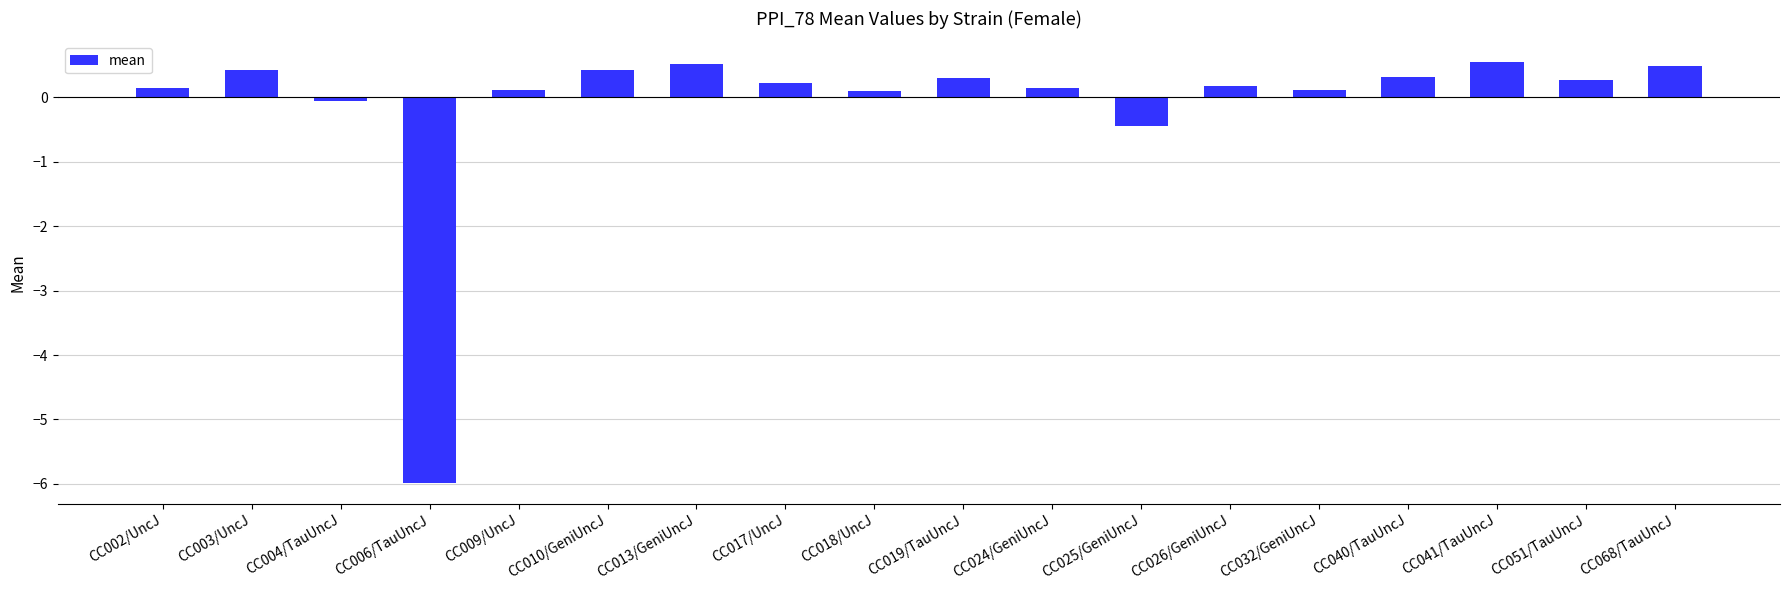

Reading left to right, what are all the values shown in this chart?

0.1	0.4	-0.1	-6.0	0.1	0.4	0.5	0.2	0.1	0.3	0.1	-0.5	0.2	0.1	0.3	0.5	0.3	0.5